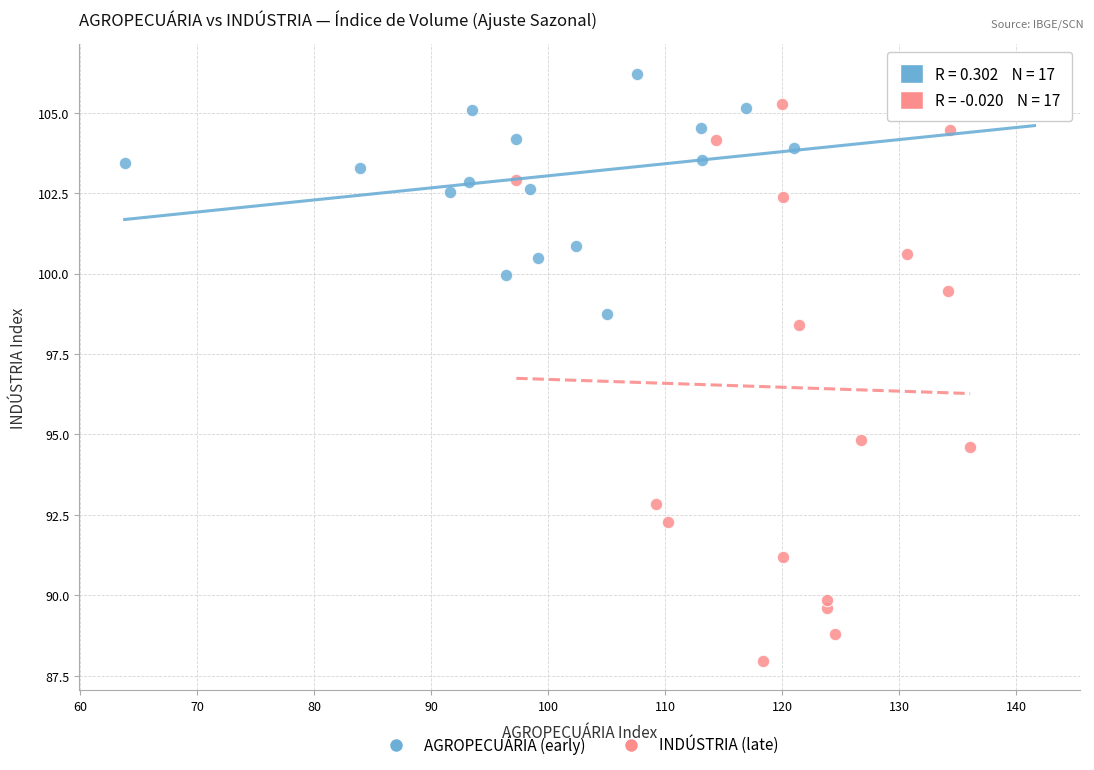

Which series reaches the minimum Y coordinate?

INDÚSTRIA (late)